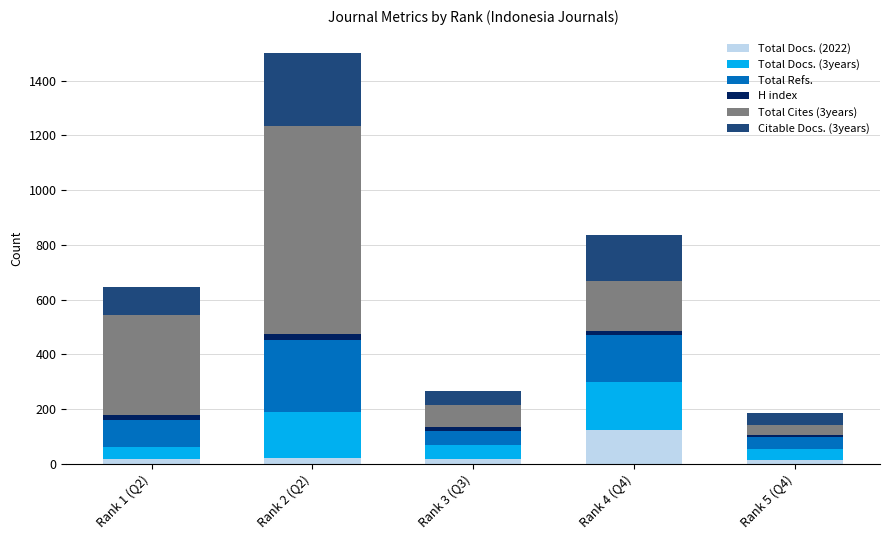

At which category is the sum across all series the highest?

Rank 2 (Q2)